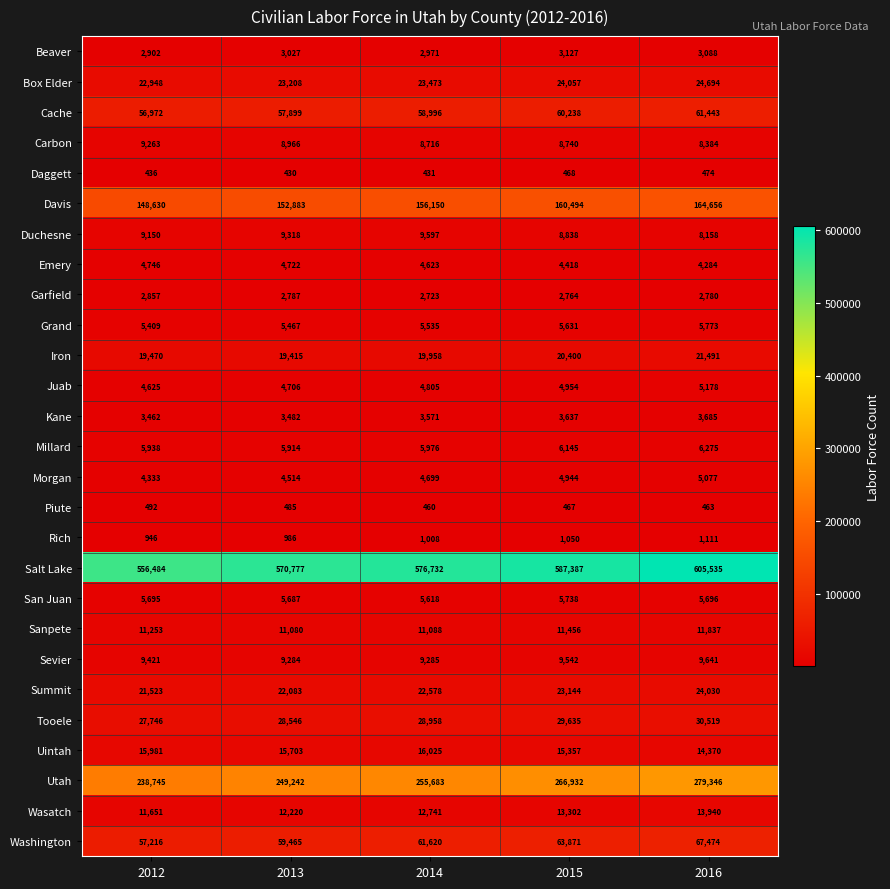

What is the total value across all series at 2014?

1314020